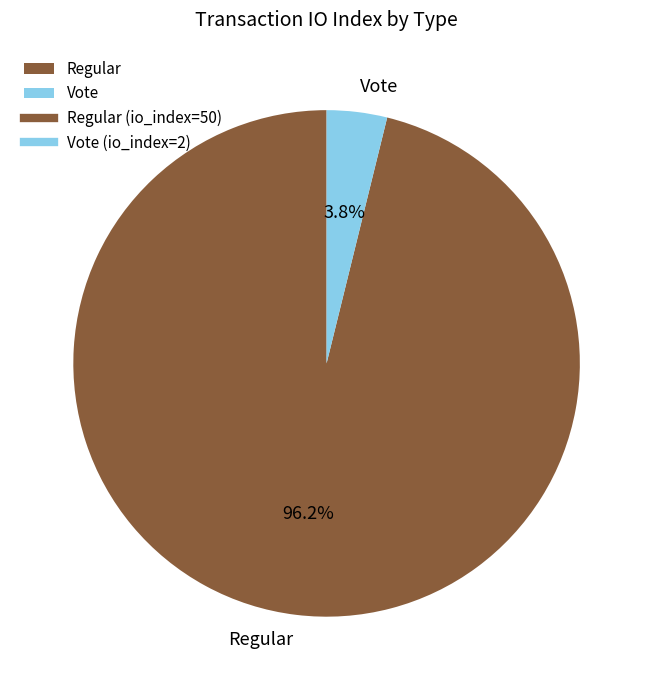

Does any single category account for the majority?

Yes